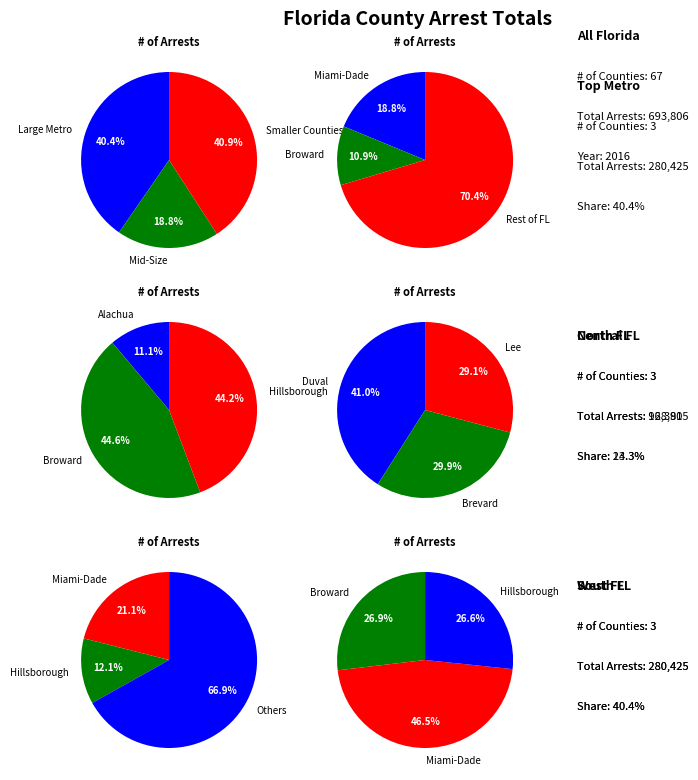

Do Orange County and Brevard County together represent more than half of the pie?

No